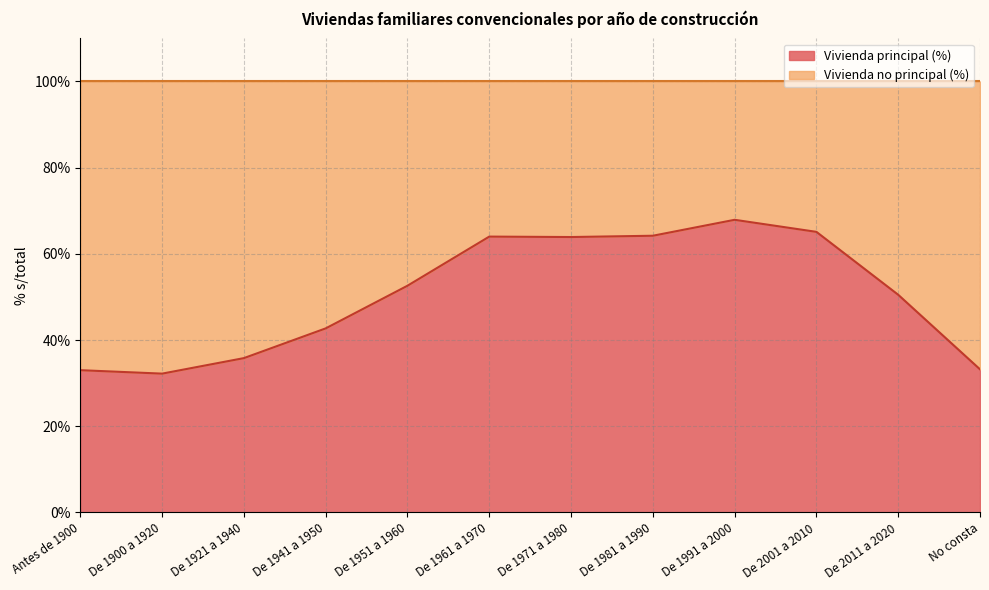

How many lines are shown in the chart?

2